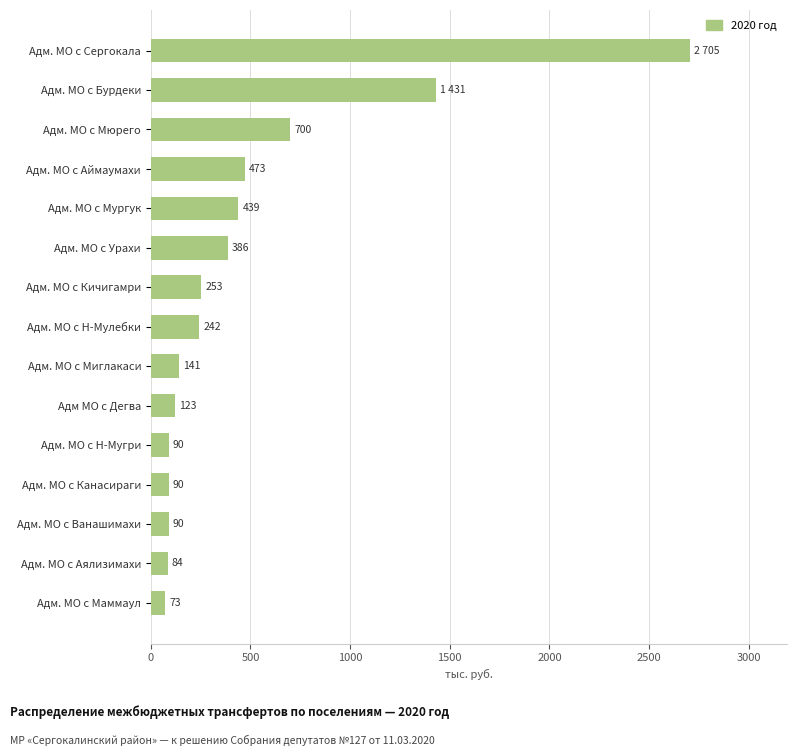

What is the change in value from Адм. МО с Маммаул to Адм. МО с Мюрего?

+627